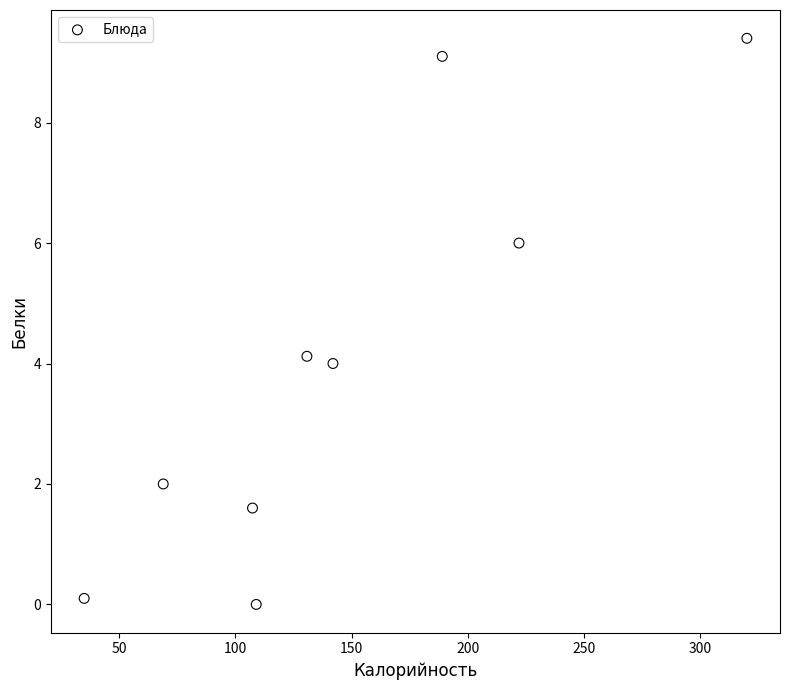

What is the average X value?

147.1